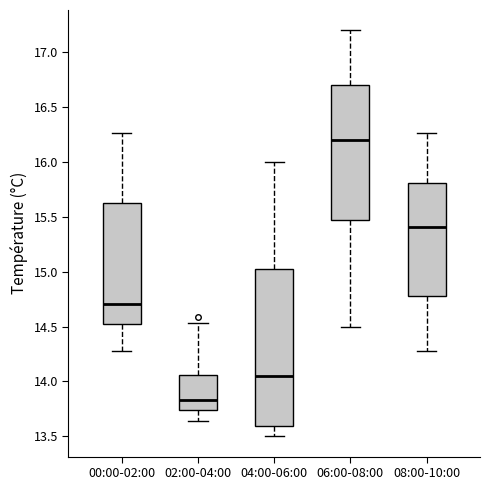

Which box is the tallest, from its lower edge to its upper edge?

04:00-06:00